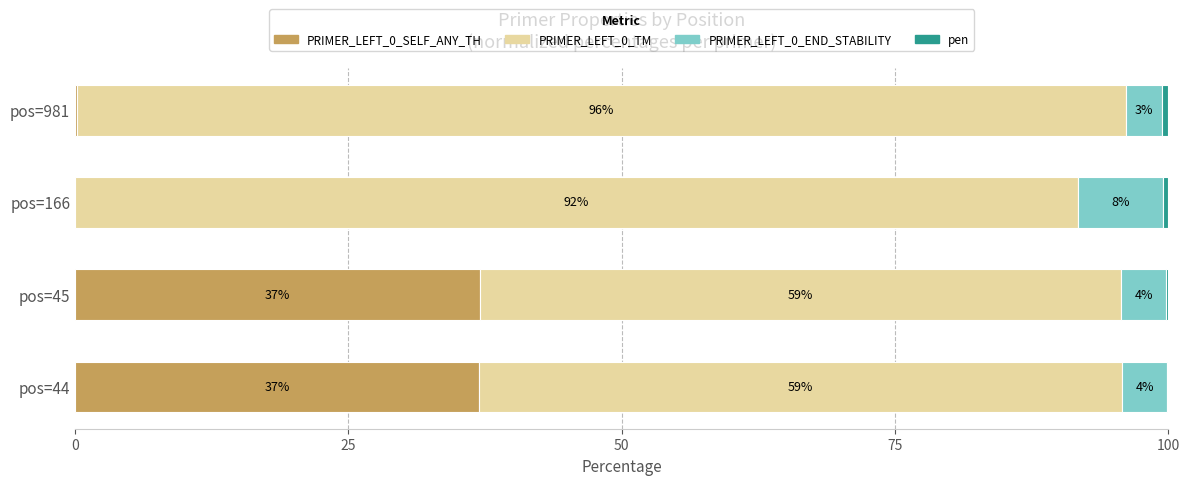

What is the approximate value of PRIMER_LEFT_0_SELF_ANY_TH at pos=44?

37.0